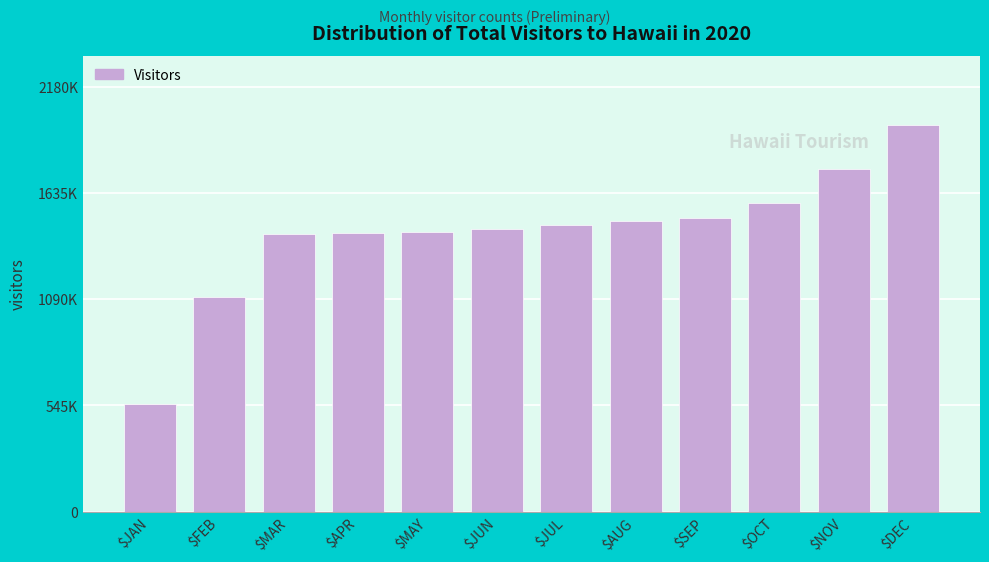

Does the chart contain any negative values?

No